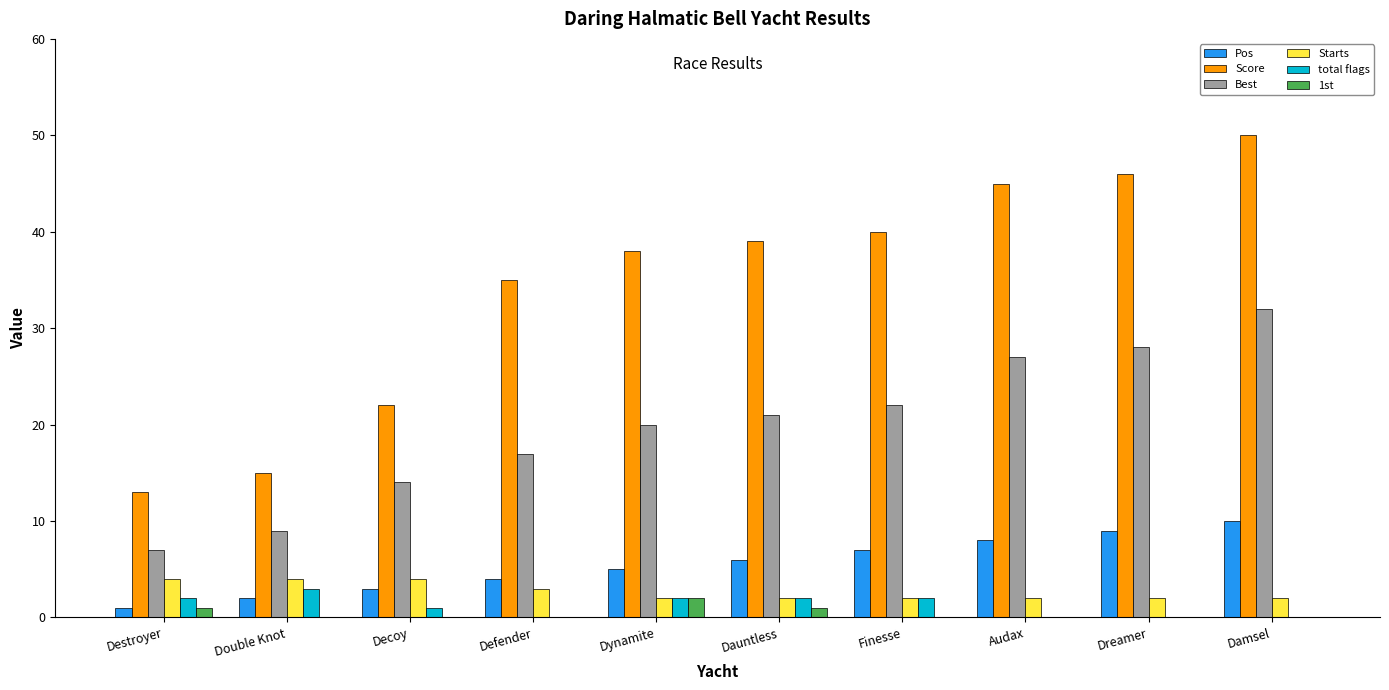

At which category is the sum across all series the highest?

Damsel